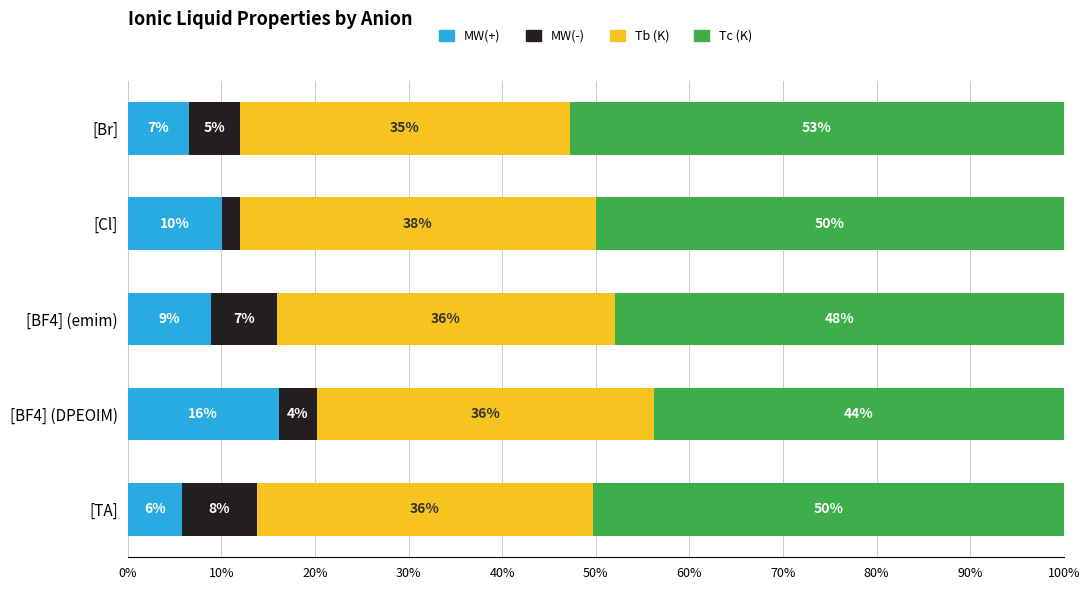

How many data points in MW(+) are less than 8?

2